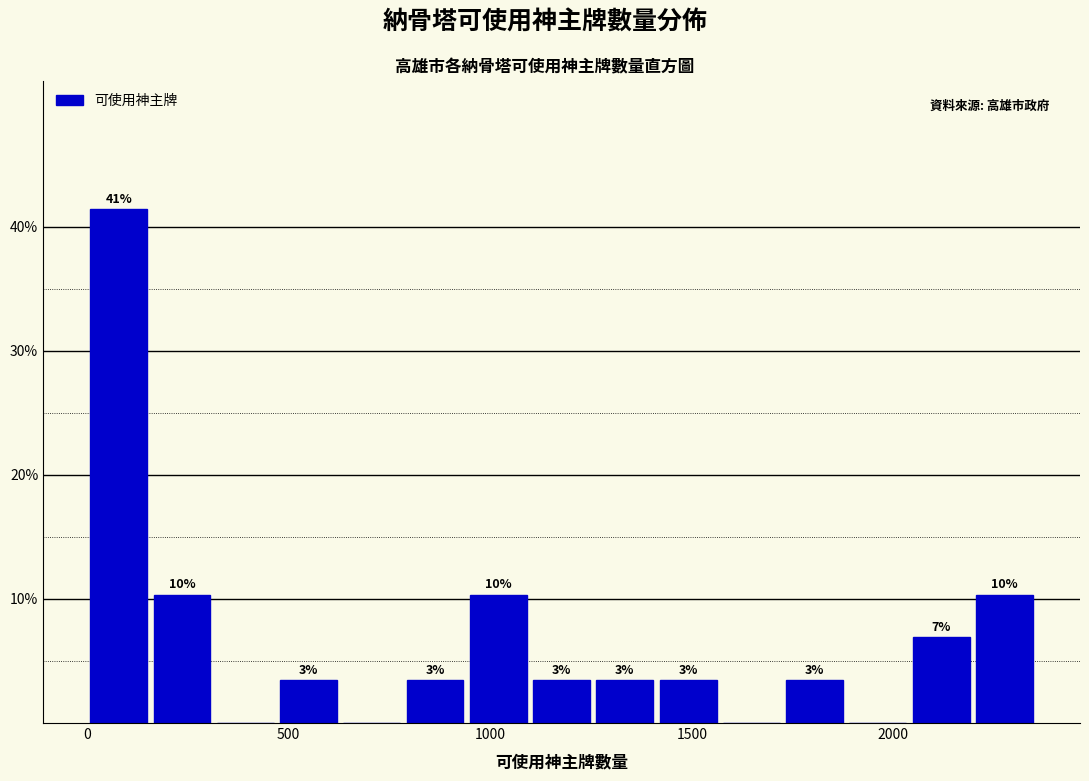

Read against the x-axis, roughly where is the centre of the tallest bar?

100